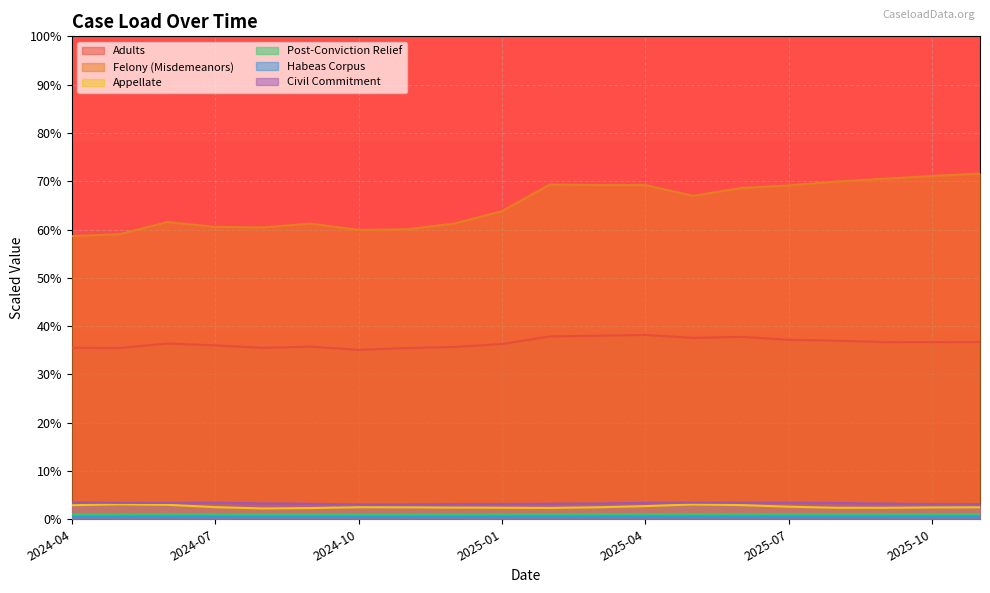

How many interior local valleys does the Adults series have?

5